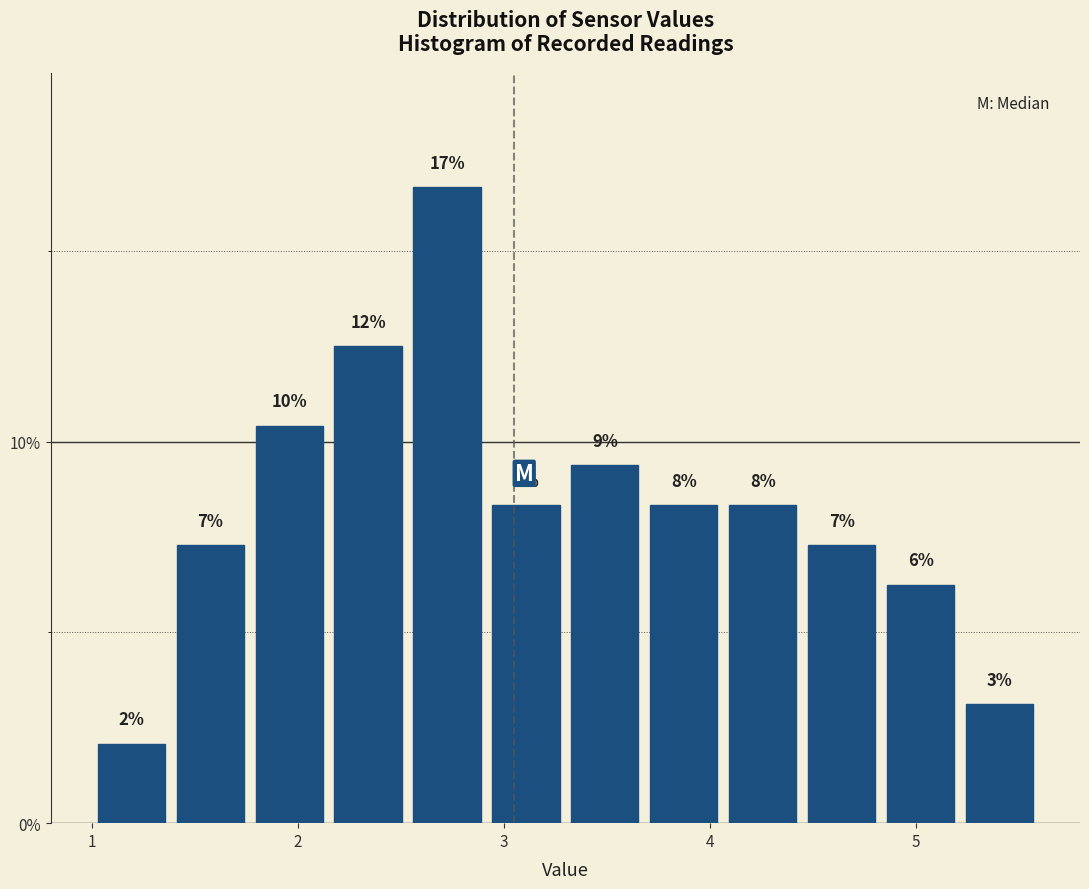

Read against the x-axis, roughly where is the centre of the tallest bar?

2.7